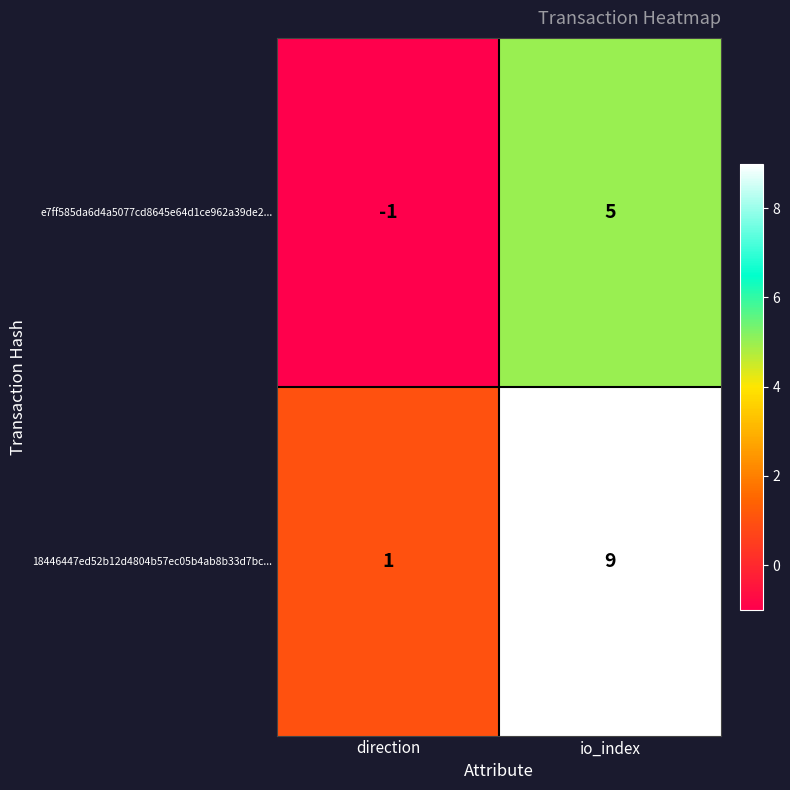

Is it true that e7ff585da6d4a5077cd8645e64d1ce962a39de2... equals 3 at io_index?

False